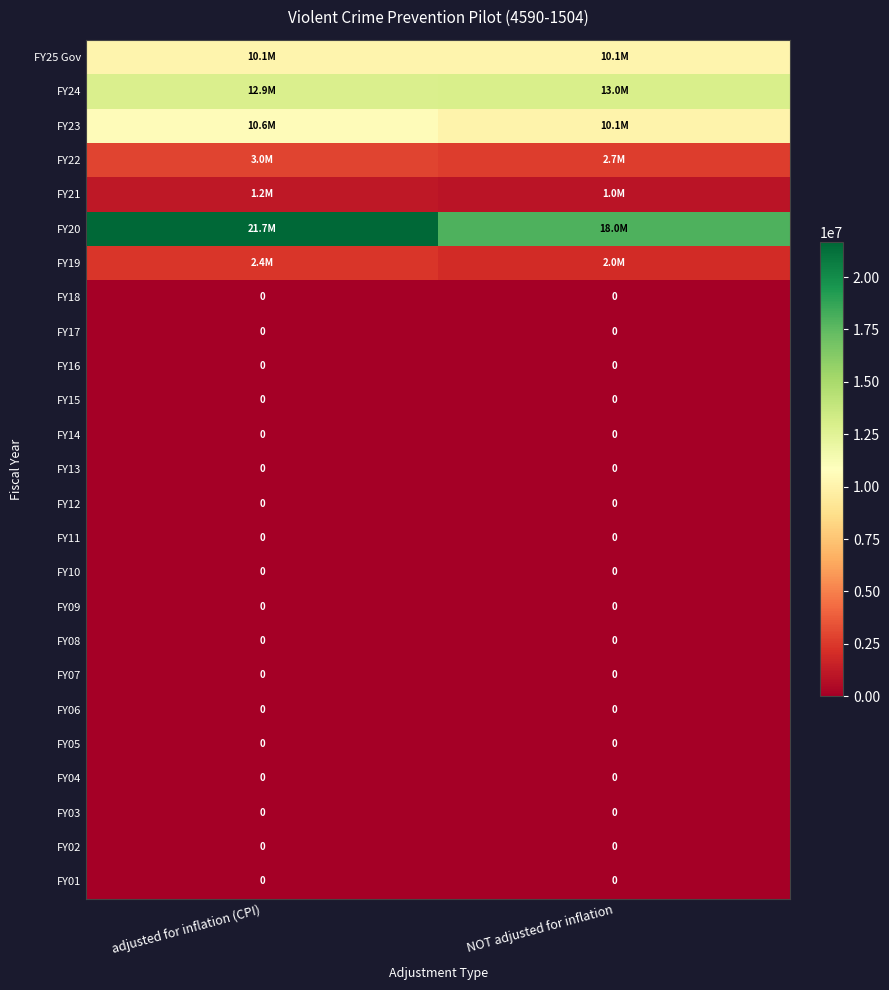

Is it true that FY03 equals 0 at adjusted for inflation (CPI)?

True